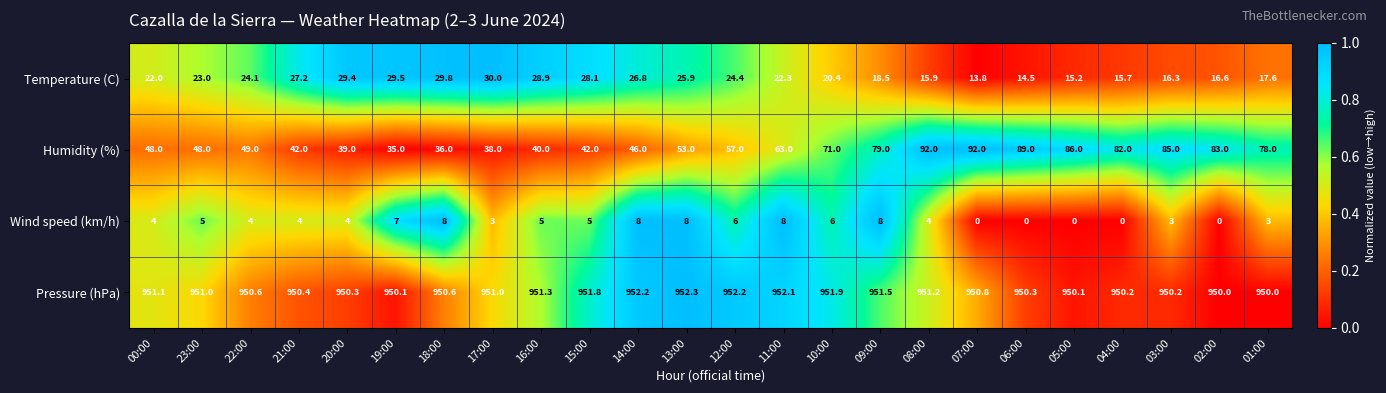

What is the maximum value shown in the chart?

952.3